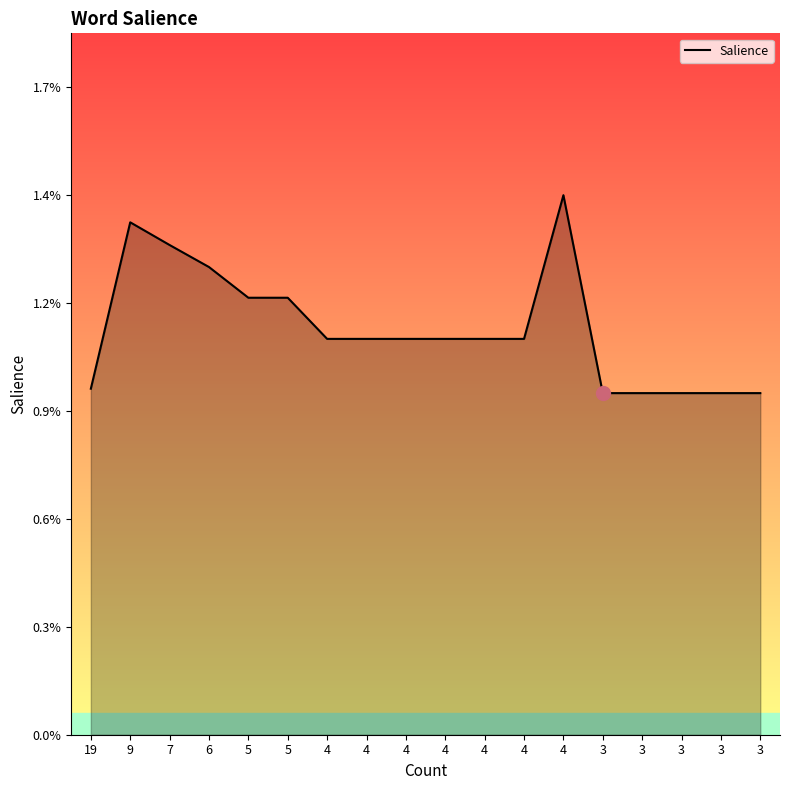

Which has a higher value, 3 or 4?

4